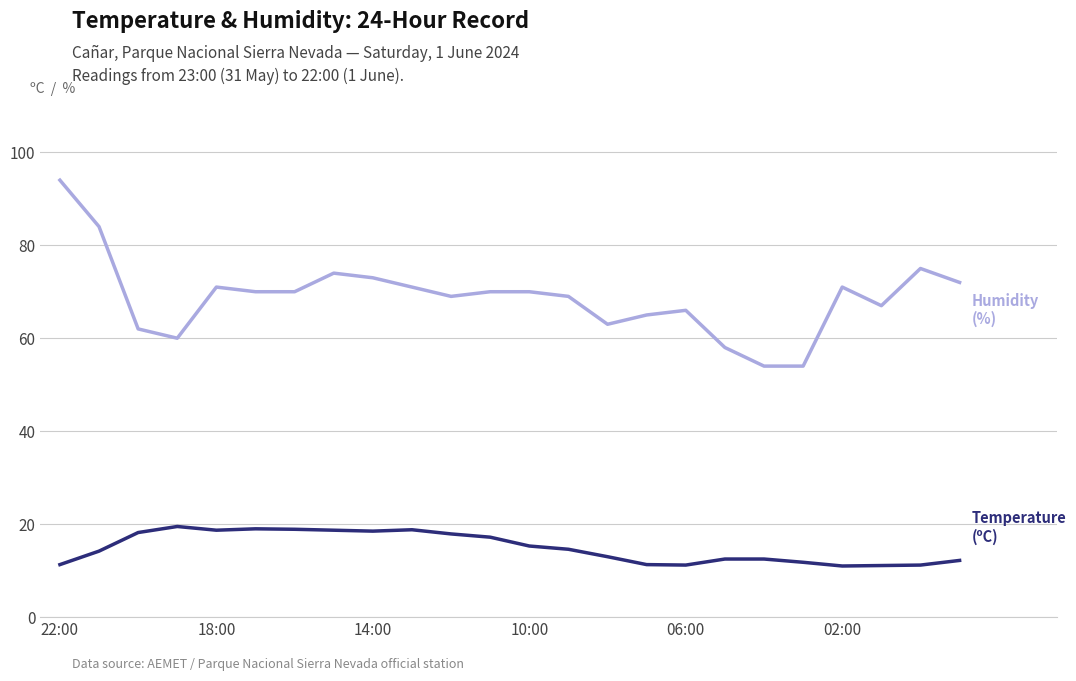

What is the minimum value shown in the chart?

11.0